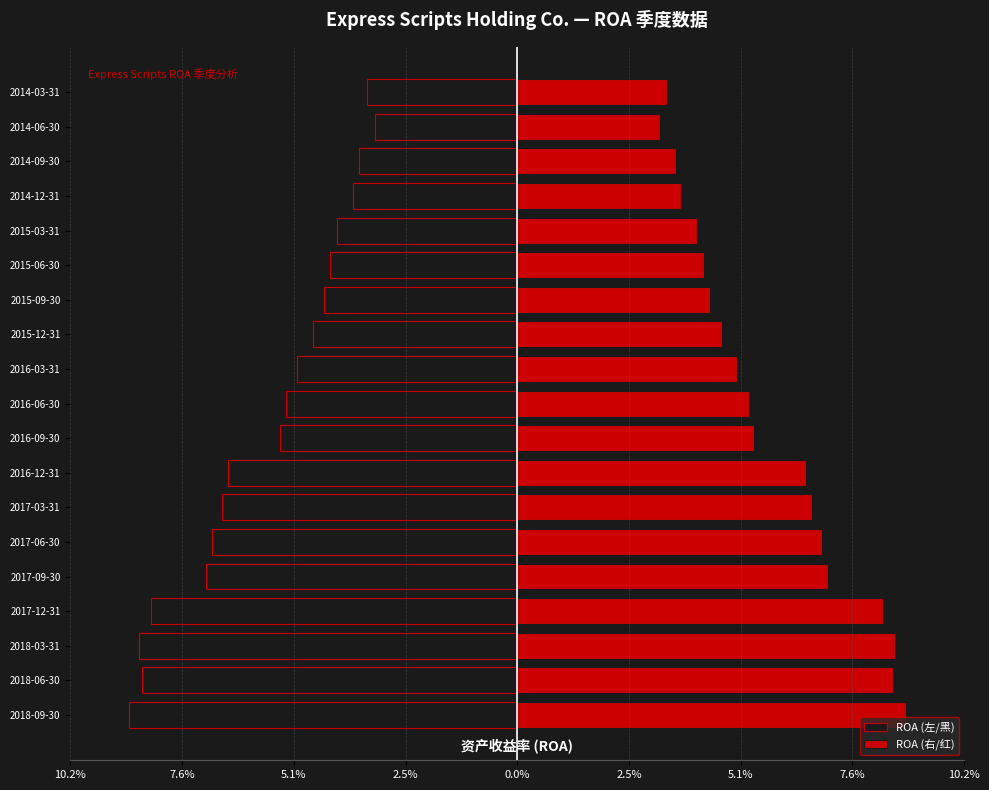

At how many categories does at least one series exceed 0?

19